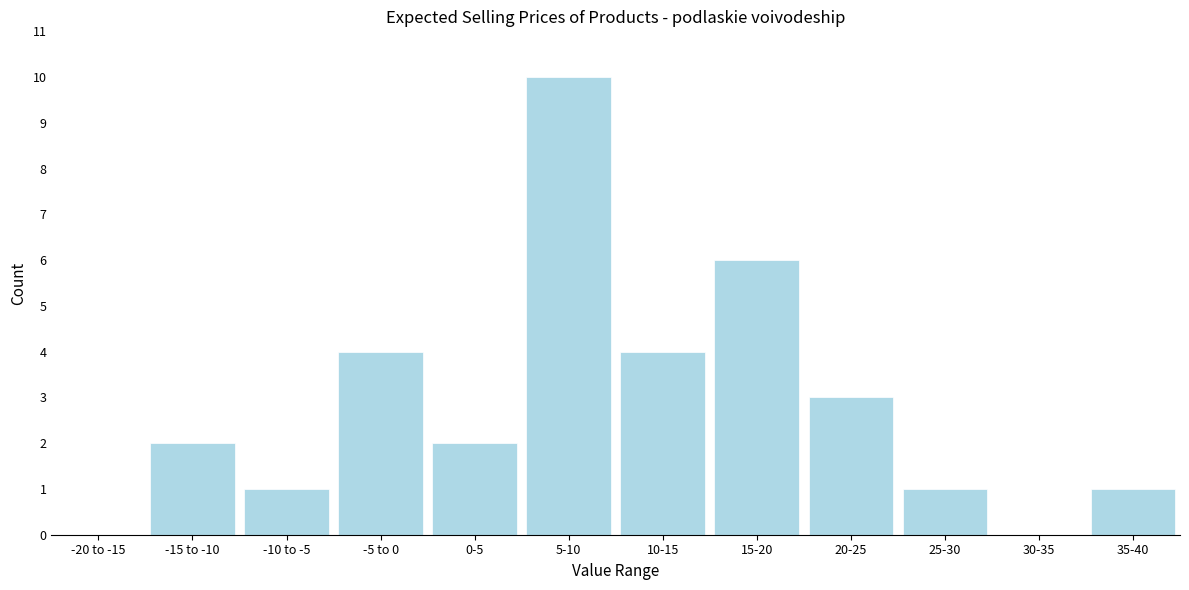

Reading right to left, extract all data points from this chart.

35-40=1	30-35=0	25-30=1	20-25=3	15-20=6	10-15=4	5-10=10	0-5=2	-5 to 0=4	-10 to -5=1	-15 to -10=2	-20 to -15=0